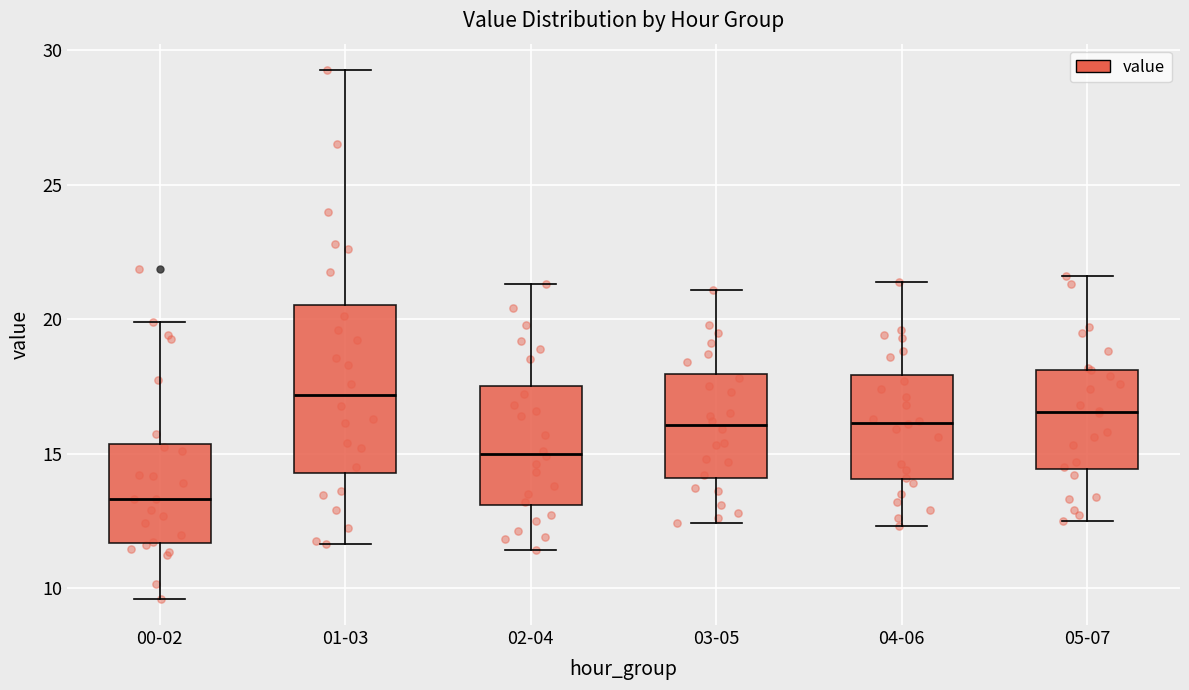

Which box has the highest median line?

01-03